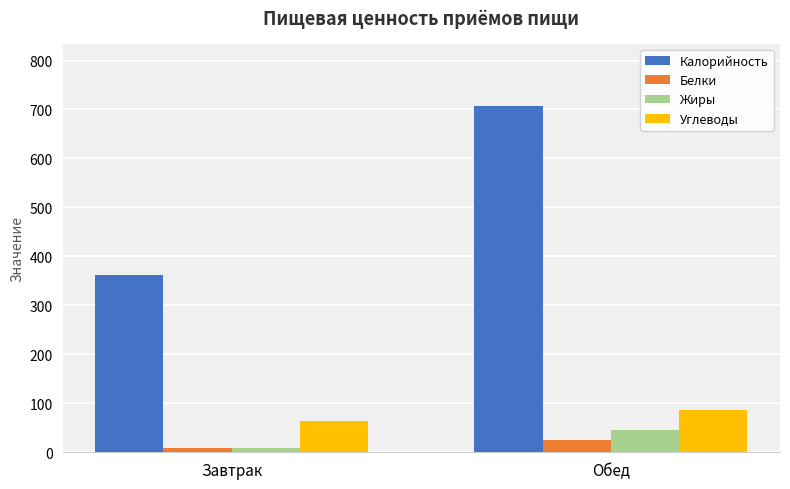

Read the Углеводы value at Обед, to the nearest 10.

90